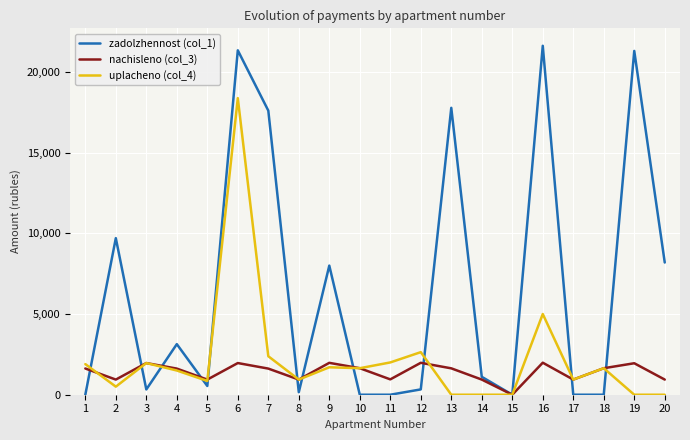

At which category is the sum across all series the highest?

6